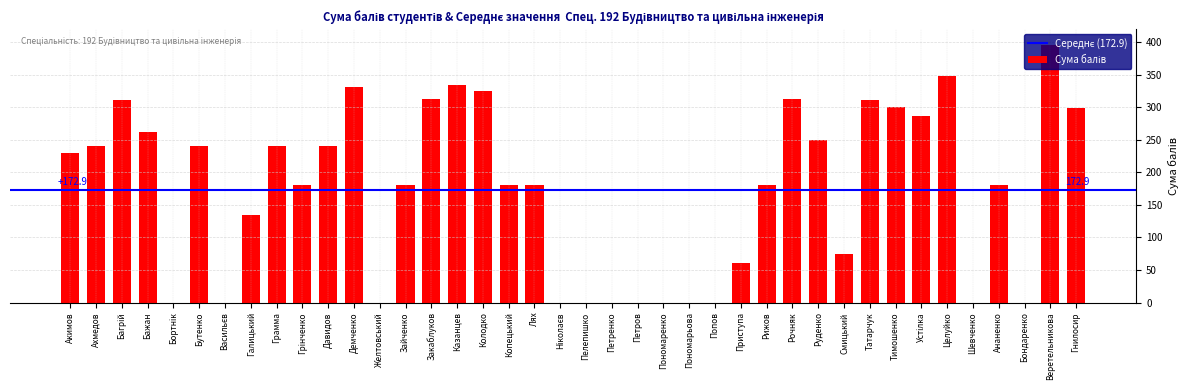

Between Давидов and Гнилосир, which is larger?

Гнилосир